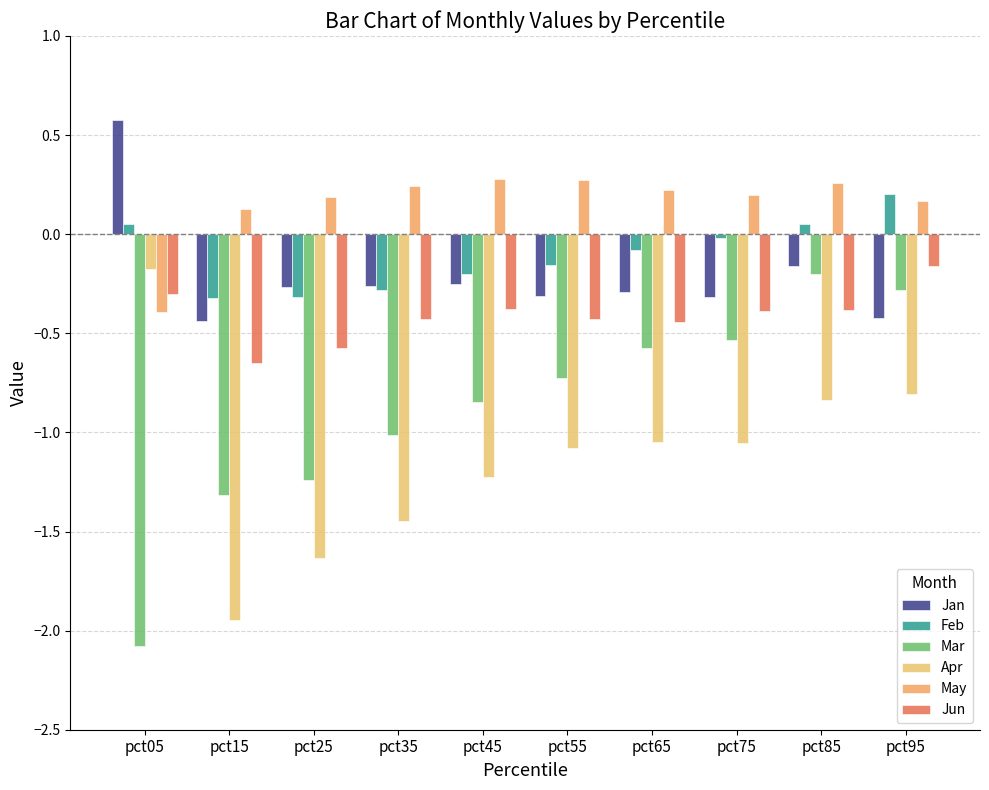

What is the sum of the Mar values at pct35 and pct55?

-1.7